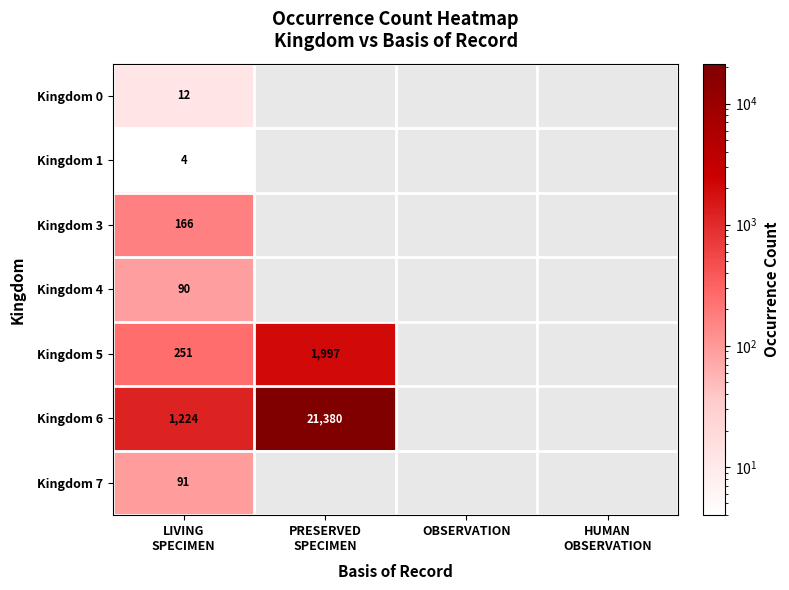

List the series in order of their peak value, highest first.

Kingdom 6, Kingdom 5, Kingdom 3, Kingdom 7, Kingdom 4, Kingdom 0, Kingdom 1